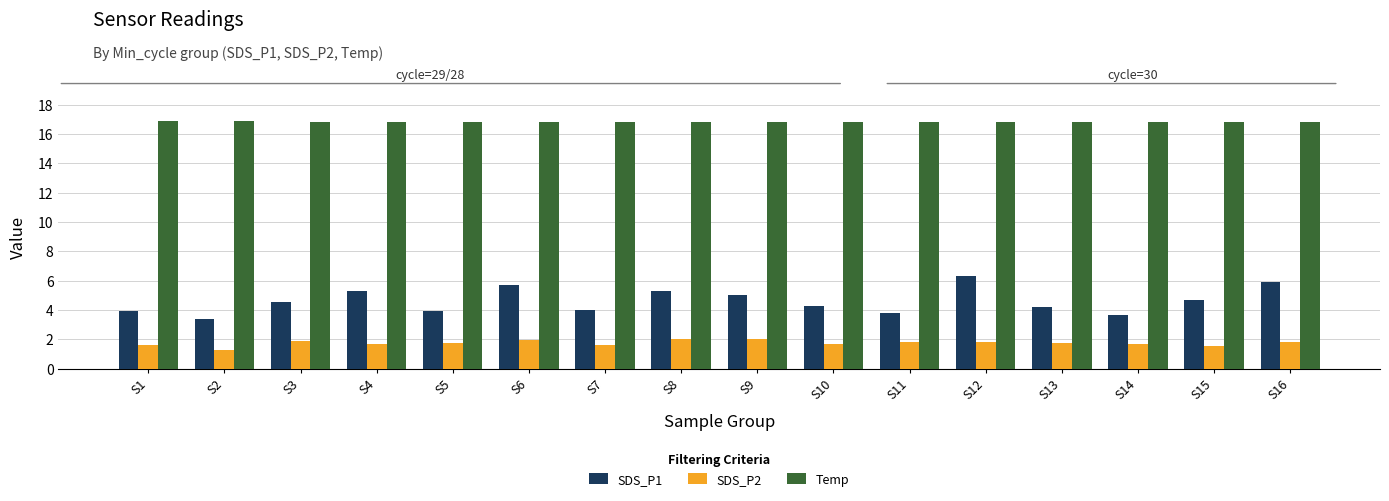

What is the maximum value shown in the chart?

16.9